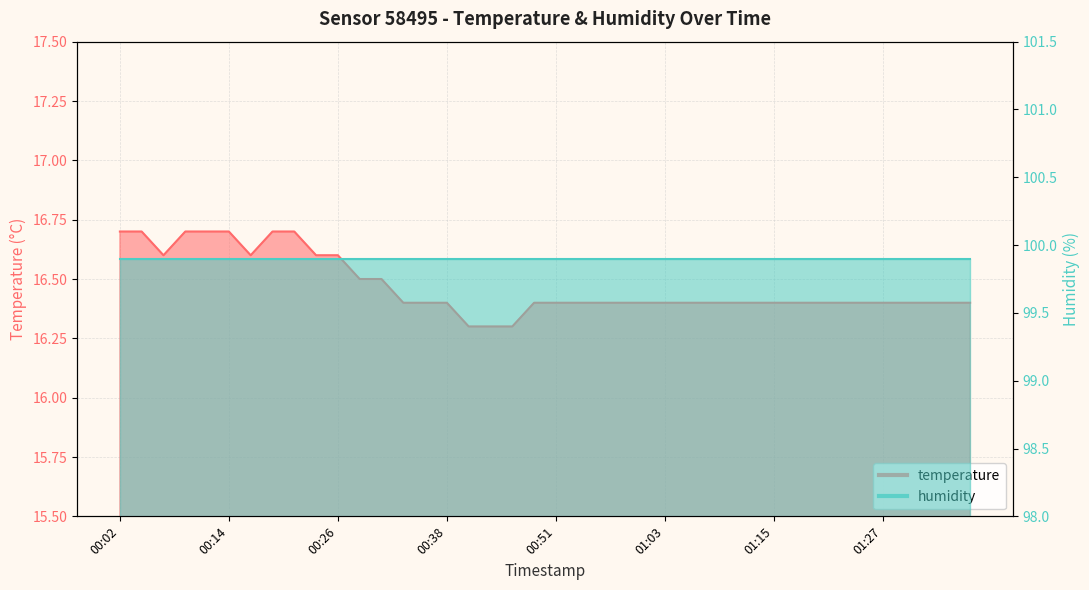

Reading left to right, what are all the values shown in this chart?

16.7	16.7	16.6	16.7	16.7	16.7	16.6	16.7	16.7	16.6	16.6	16.5	16.5	16.4	16.4	16.4	16.3	16.3	16.3	16.4	16.4	16.4	16.4	16.4	16.4	16.4	16.4	16.4	16.4	16.4	16.4	16.4	16.4	16.4	16.4	16.4	16.4	16.4	16.4	16.4